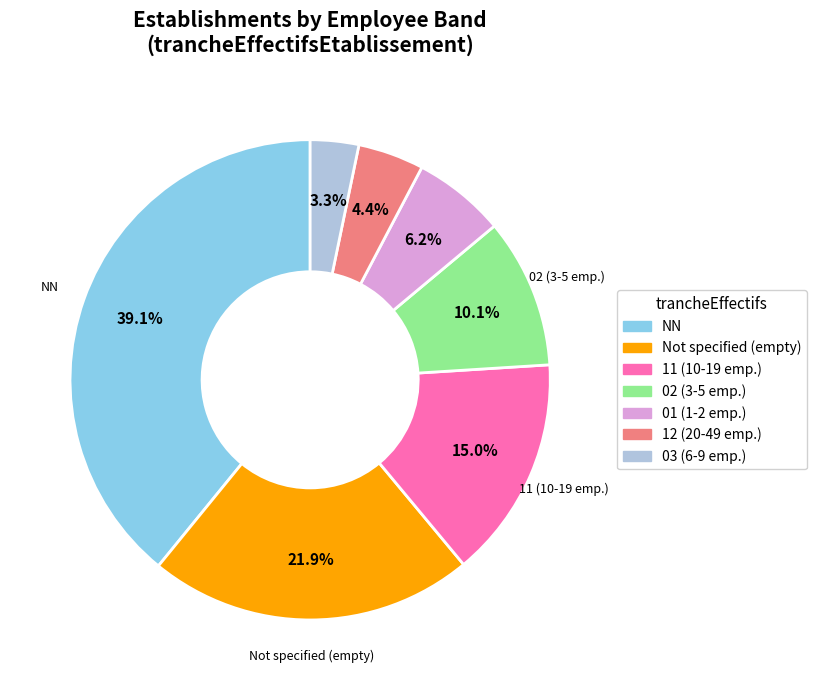

Rank the categories by value from highest to lowest.

NN, Not specified (empty), 11 (10-19 emp.), 02 (3-5 emp.), 01 (1-2 emp.), 12 (20-49 emp.), 03 (6-9 emp.)